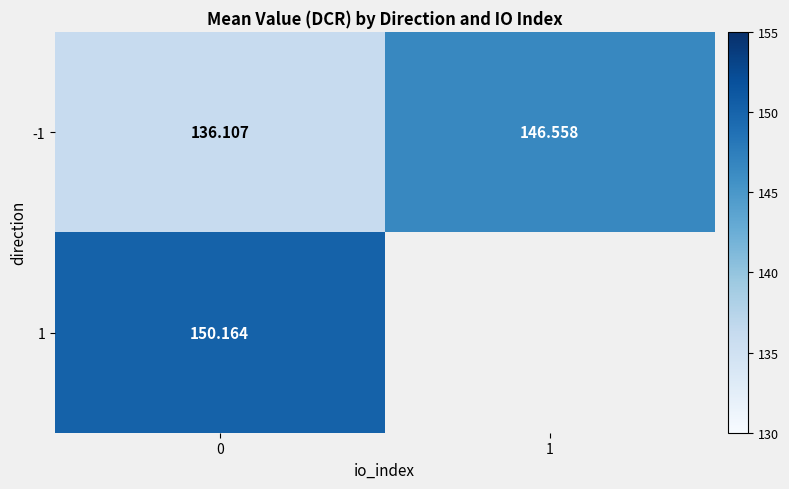

What is the sum of all -1 values?

282.7